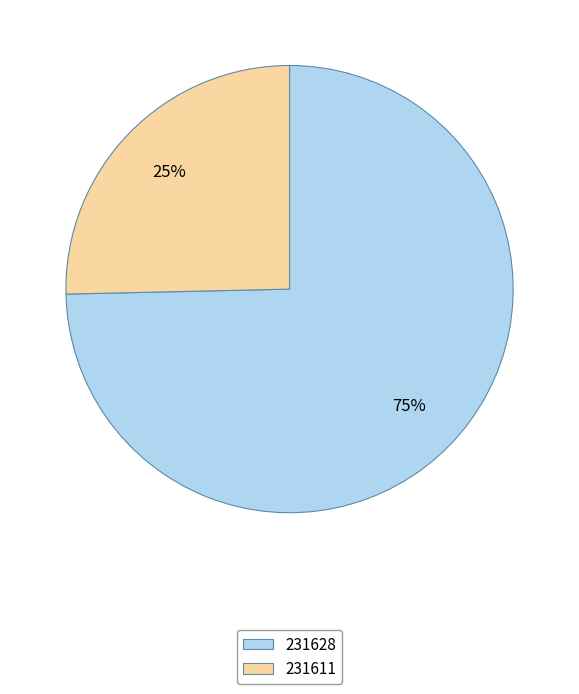

To the nearest percent, what is the combined percentage of 231628 and 231611?

100%